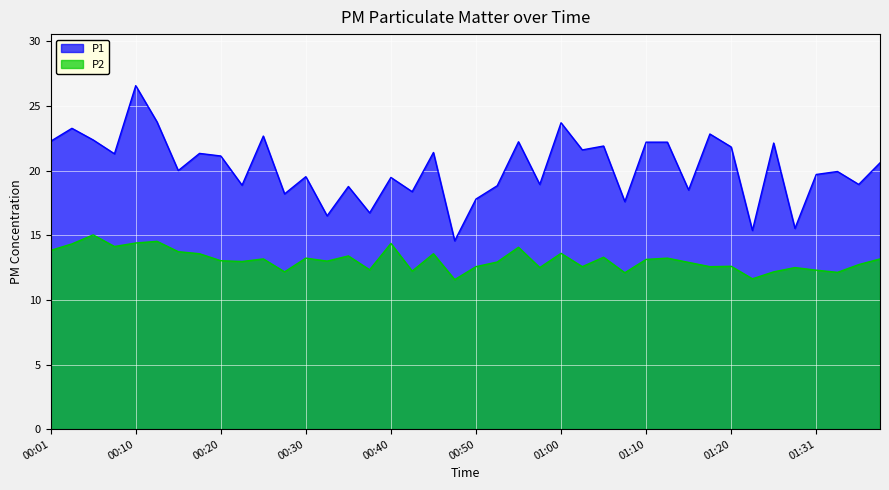

The value of P2 at 00:03 is 24.2. True or false?

False